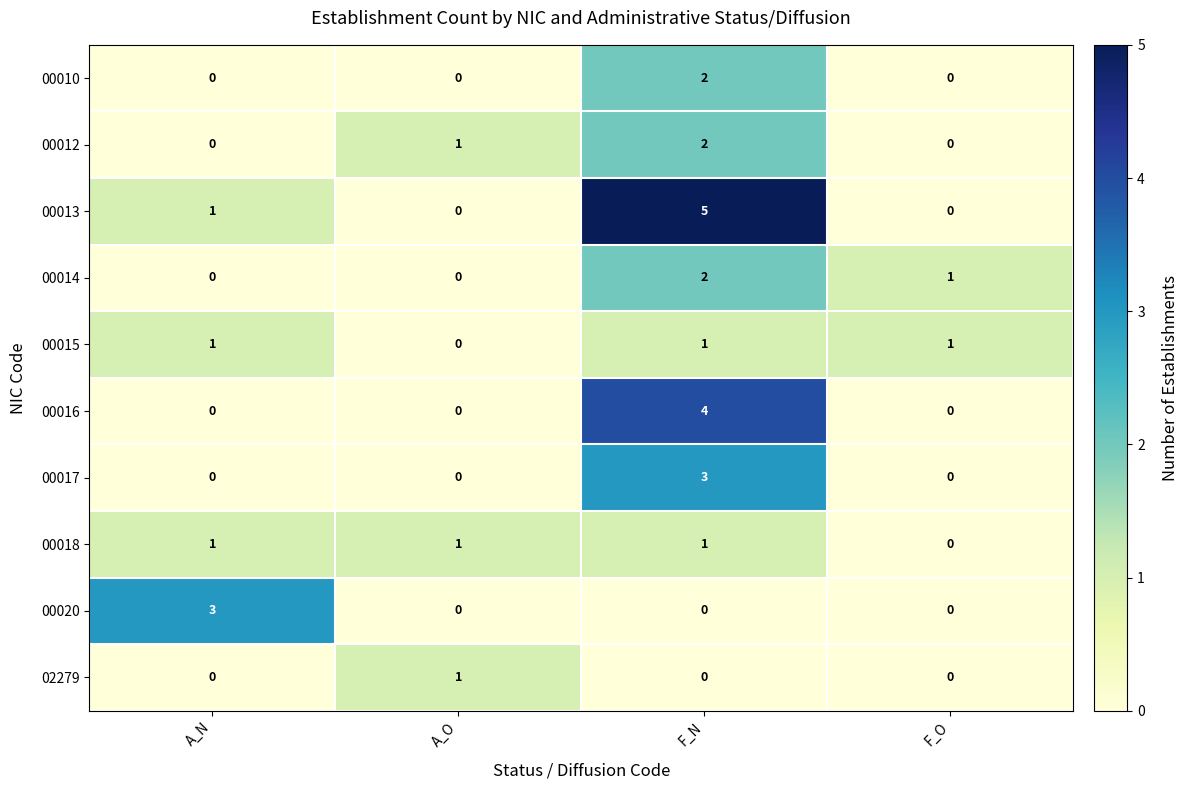

At how many categories does at least one series exceed 2?

2